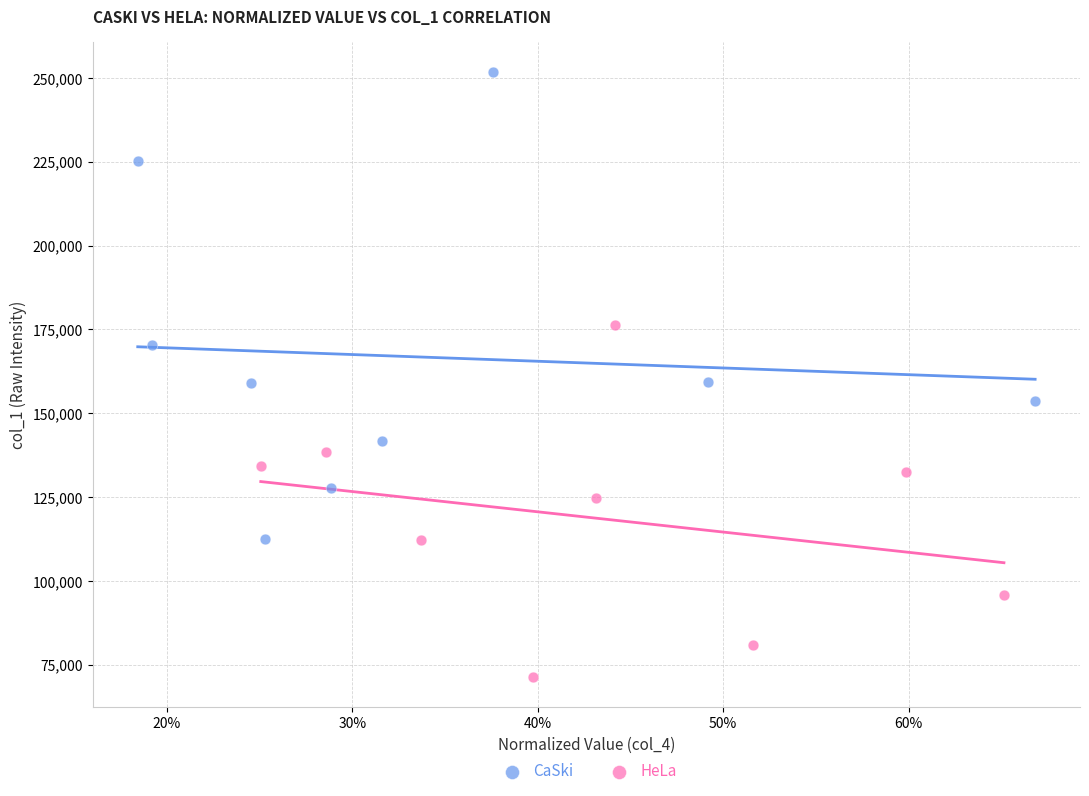

Which series has the widest spread of Y values?

CaSki